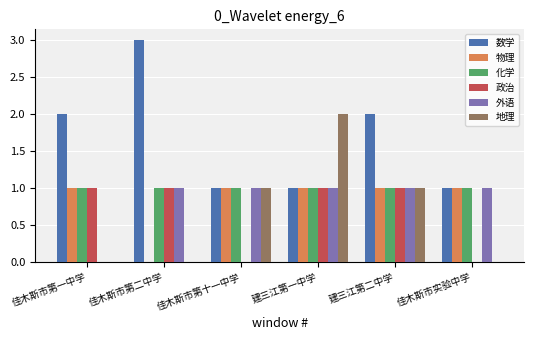

How many groups of bars are there?

6